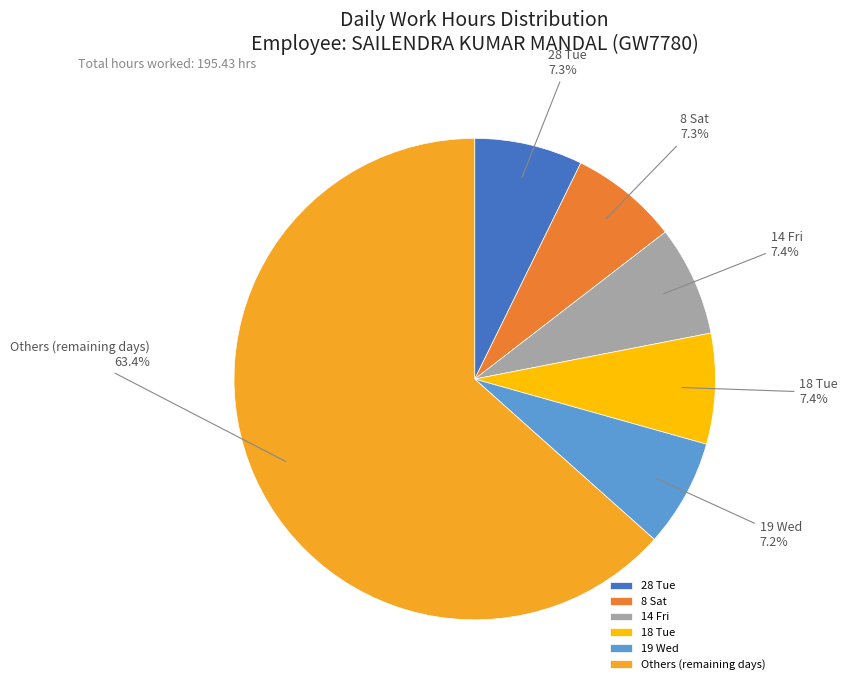

What portion of the pie excludes 14 Fri?

92.6%